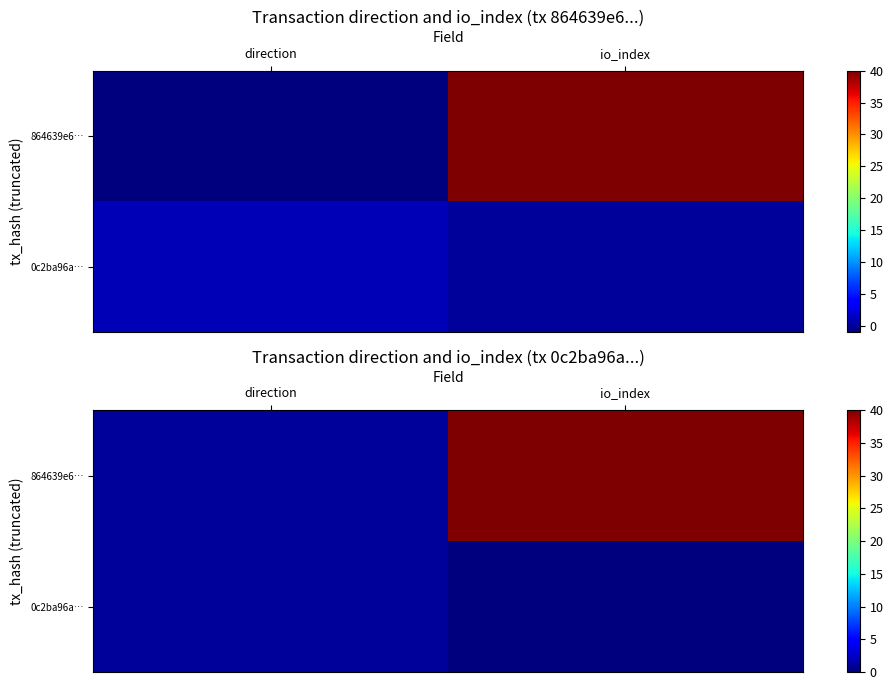

Between io_index and direction, which is larger?

io_index